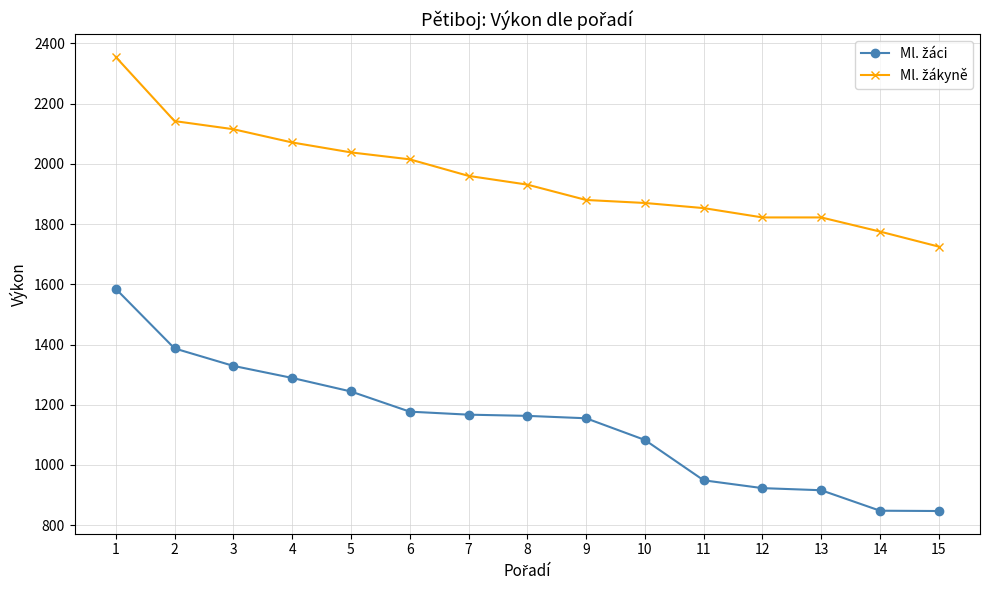

What is the total value across all series at 15?

2572